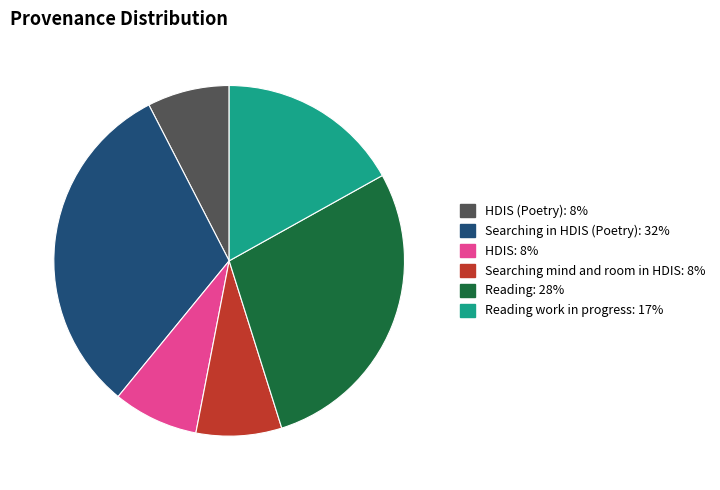

Is there a majority slice in this chart?

No